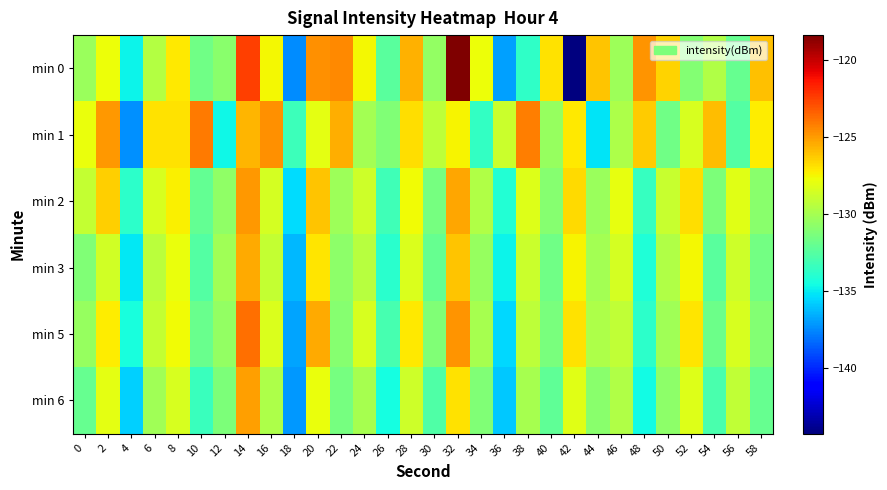

What is the minimum value shown in the chart?

-144.2